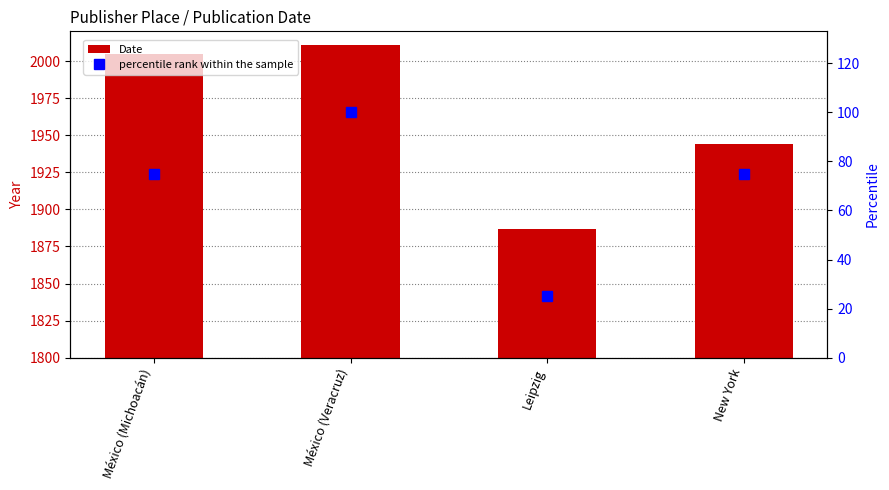

How many values in the percentile rank within the sample series exceed 75?

1